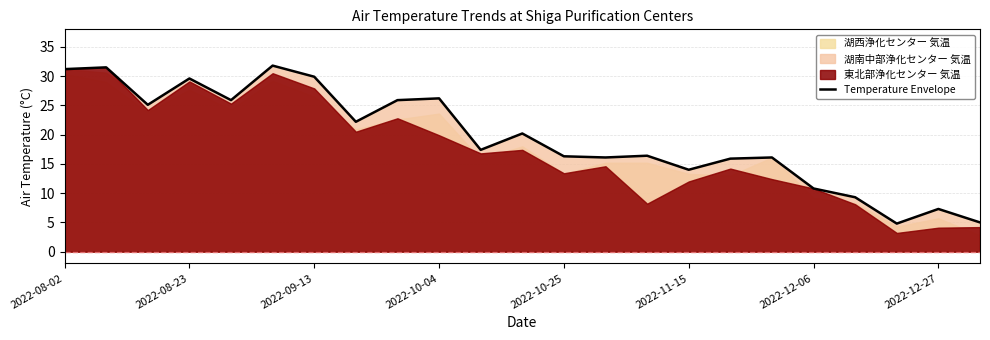

True or false: Temperature Envelope has a value of 20.2 at 2022-11-15.

False